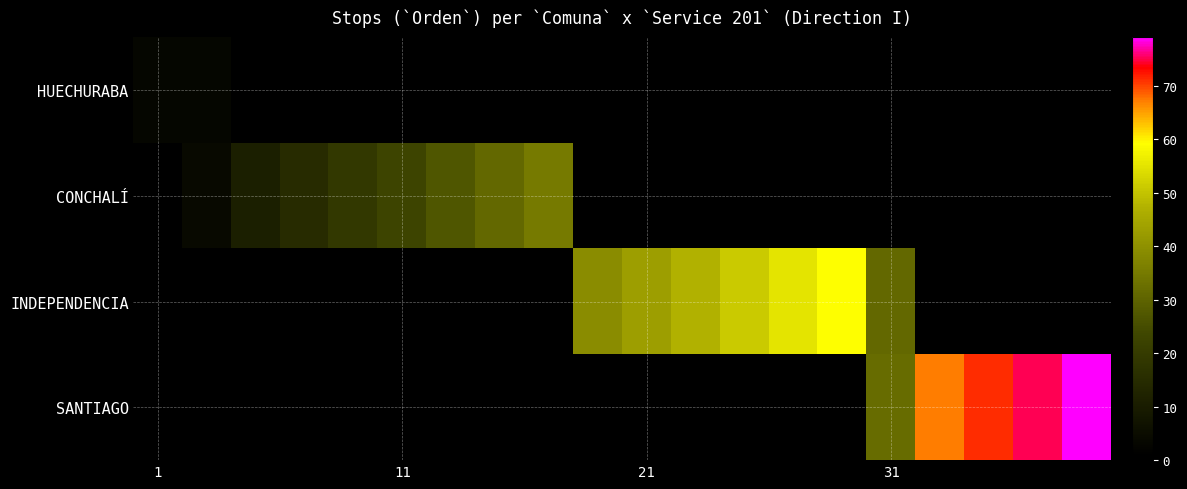

How many series are shown in this chart?

4